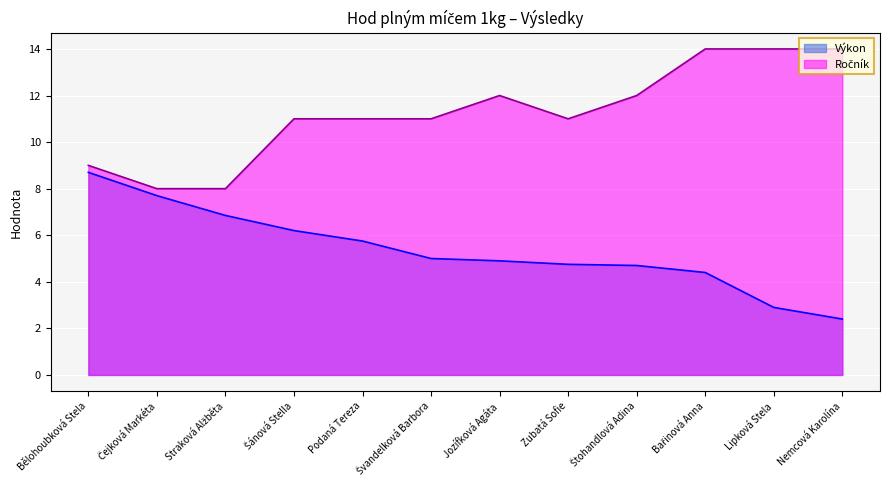

True or false: Výkon and Ročník intersect in this chart.

False